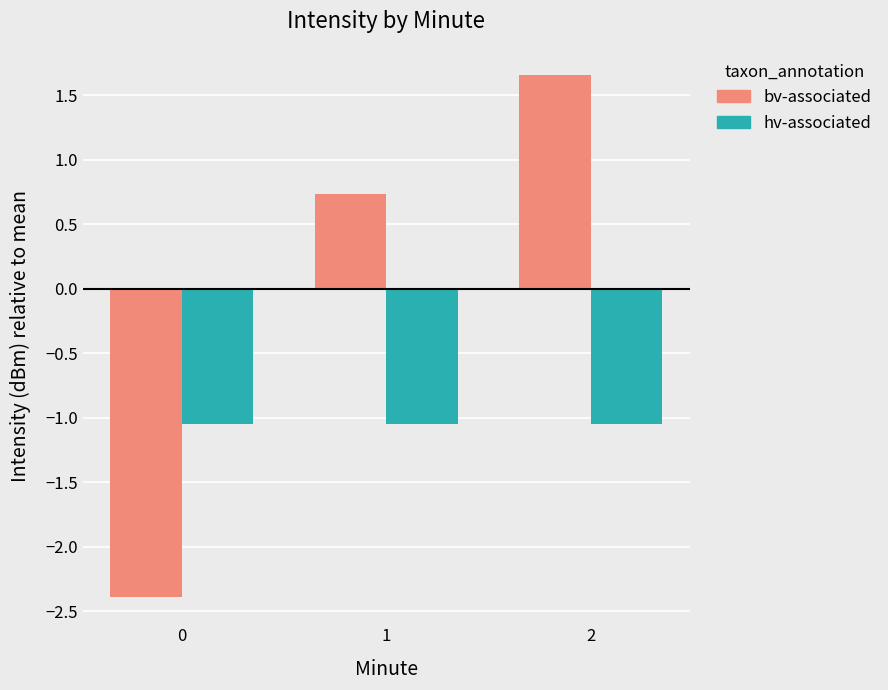

Which series changed the most between 0 and 1?

bv-associated